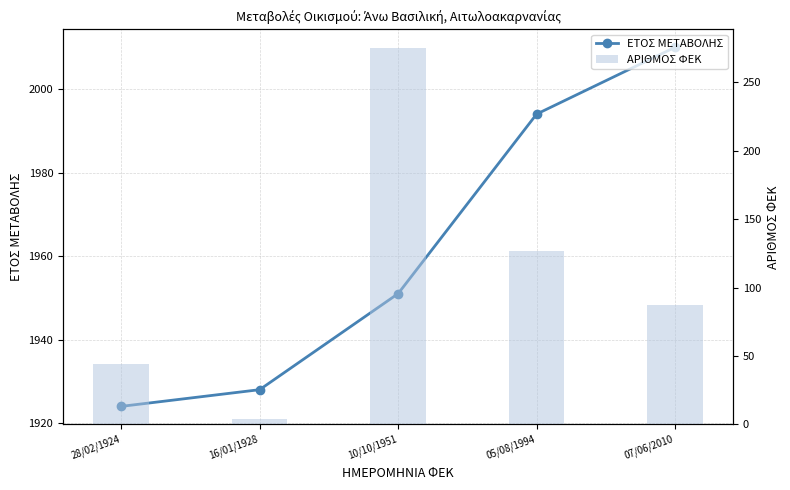

What are all the series names shown in the legend?

ΕΤΟΣ ΜΕΤΑΒΟΛΗΣ, ΑΡΙΘΜΟΣ ΦΕΚ